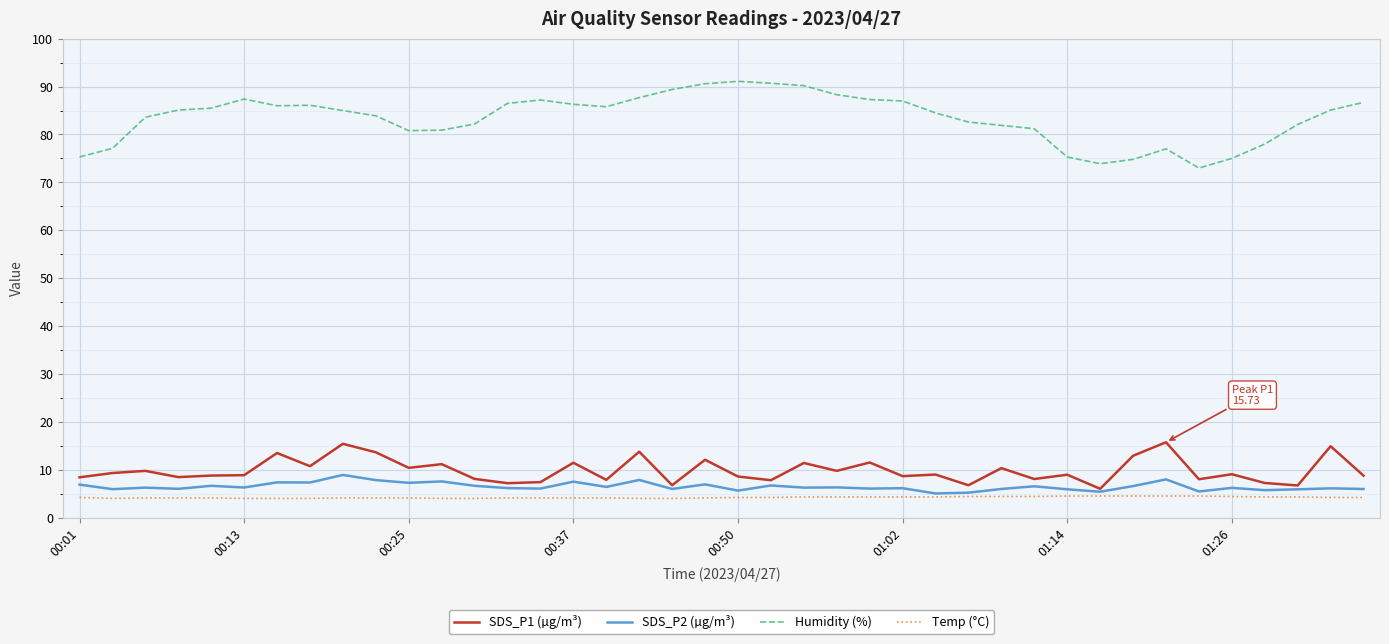

Which series has the largest range (max minus min)?

Humidity (%)